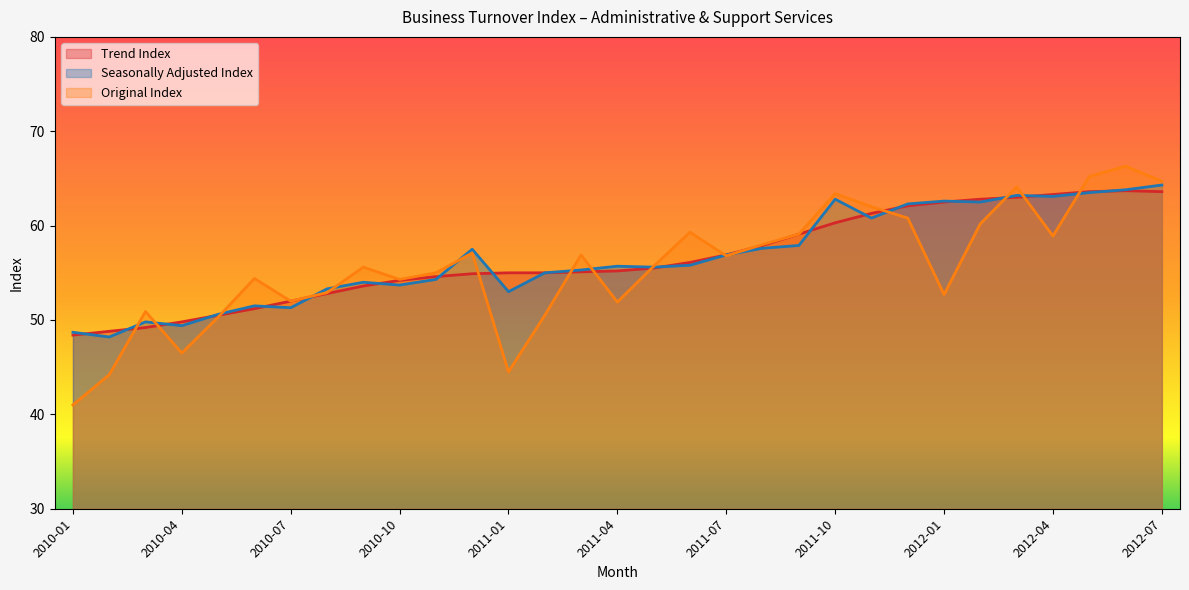

Is it true that Original Index equals 55.0 at 2010-11?

True